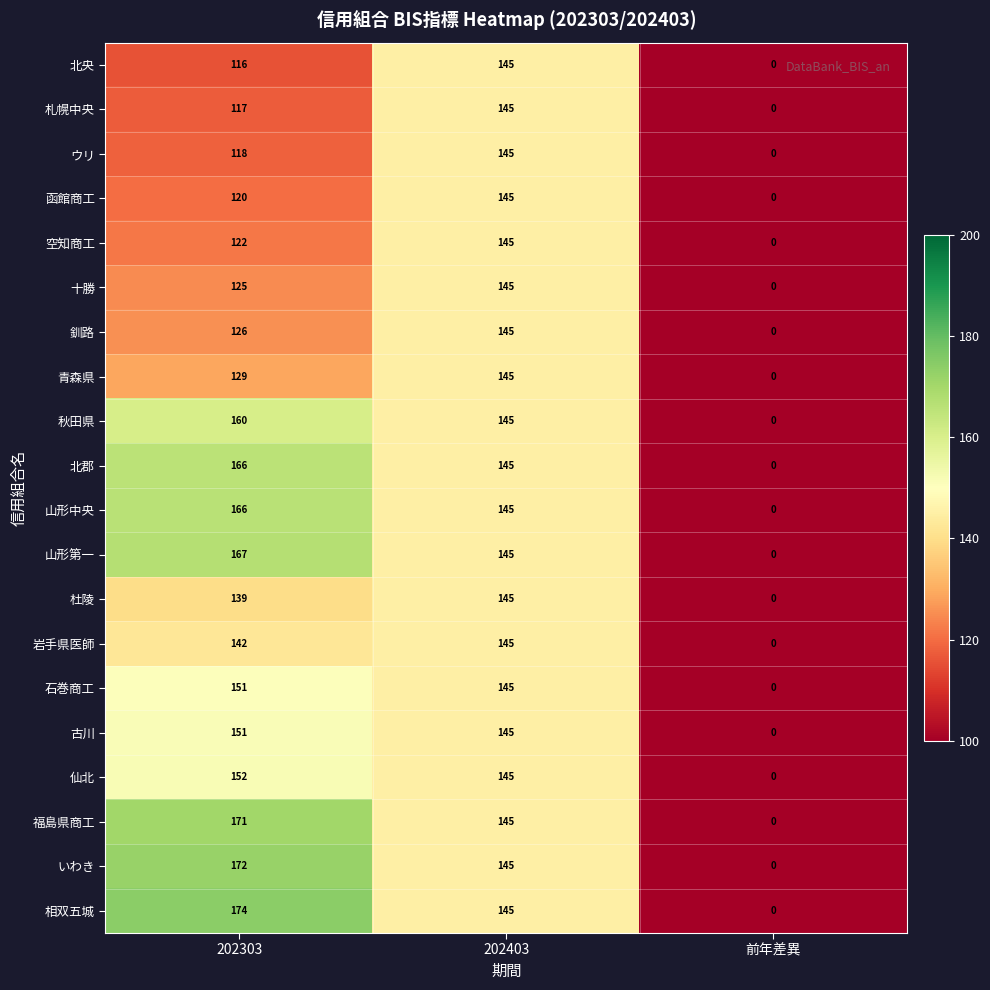

Count the number of categories in the chart.

3